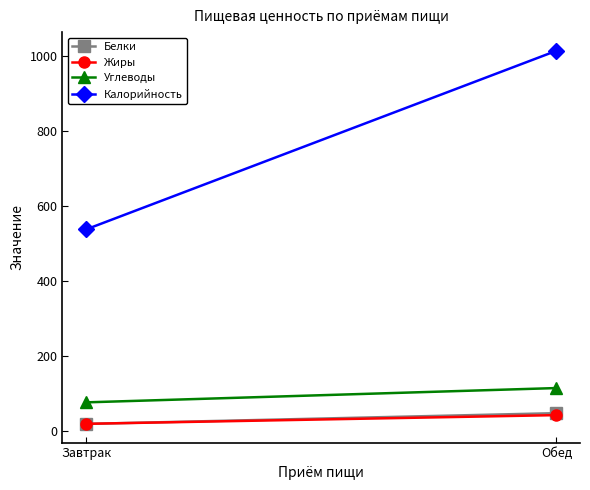

Reading left to right, what are all the values shown in this chart?

Белки: 17.8	46.6
Жиры: 18.1	41.3
Углеводы: 75.4	113.6
Калорийность: 536.9	1013.9